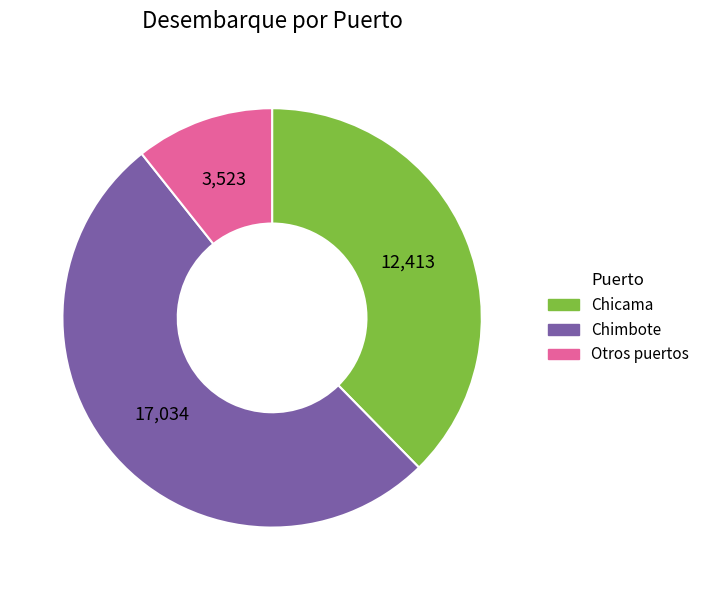

What is the largest slice in the pie chart?

Chimbote